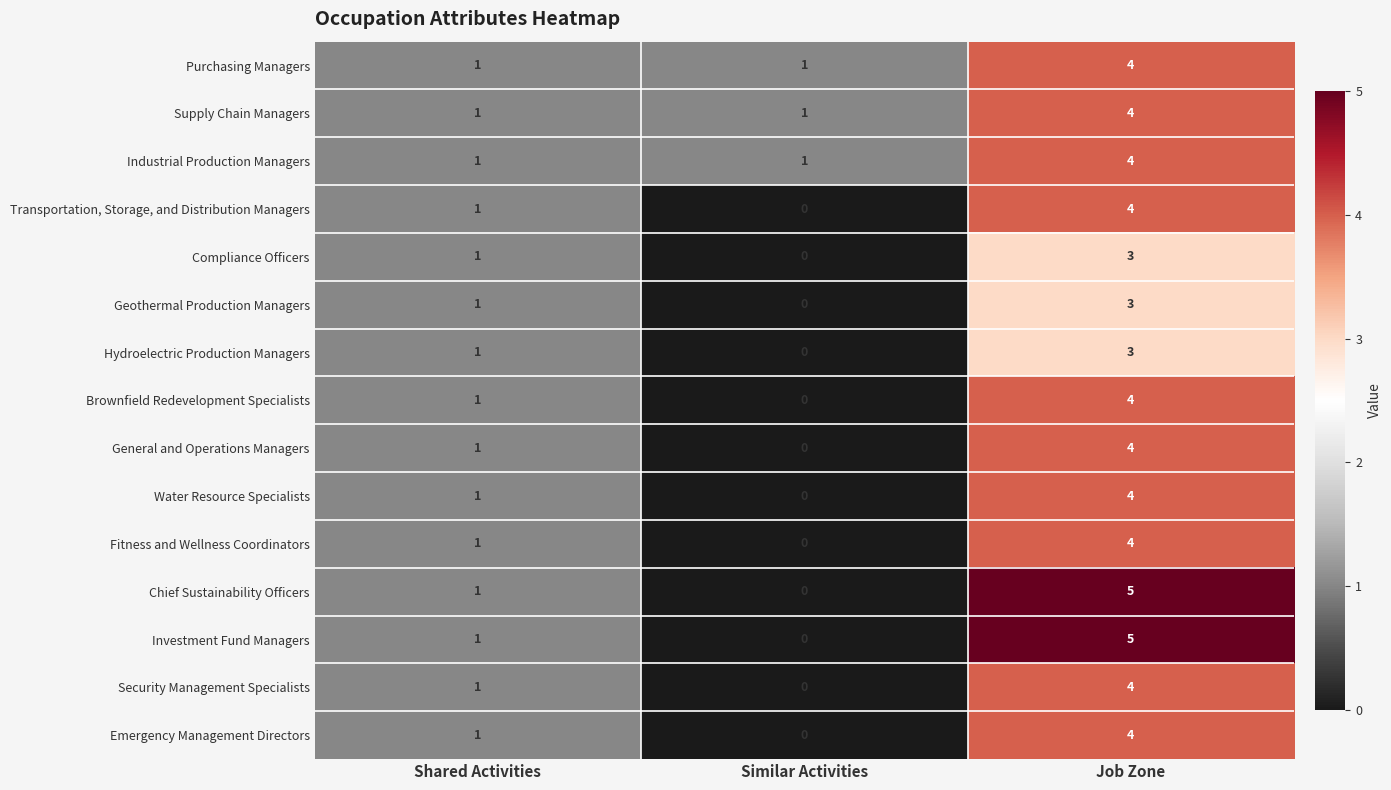

What is the total value across all series at Similar Activities?

3